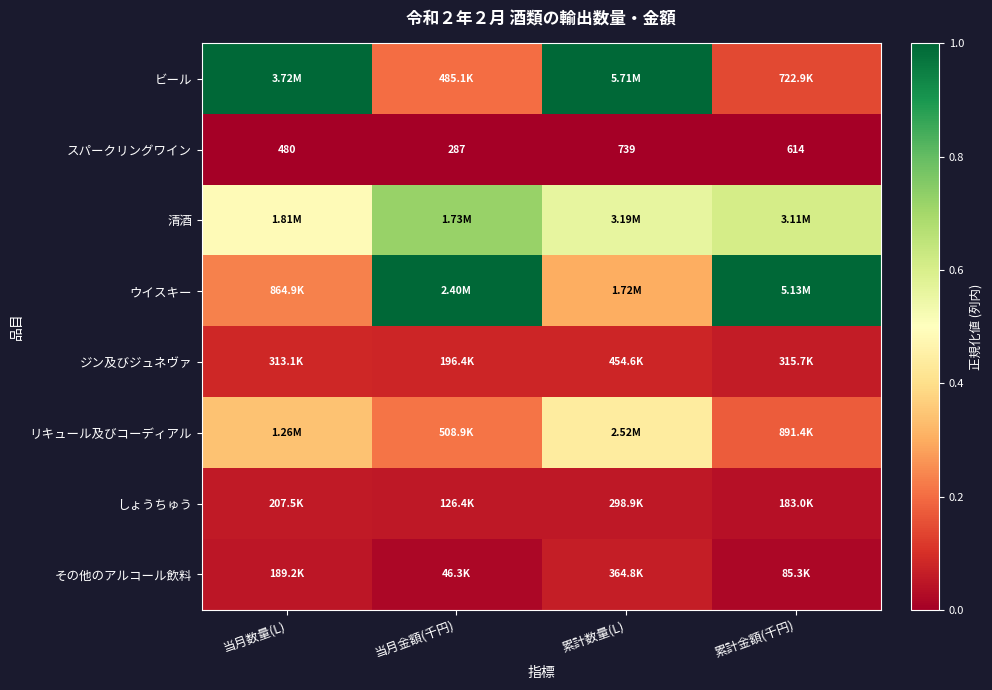

Where does the スパークリングワイン series first go above 614?

累計数量(L)